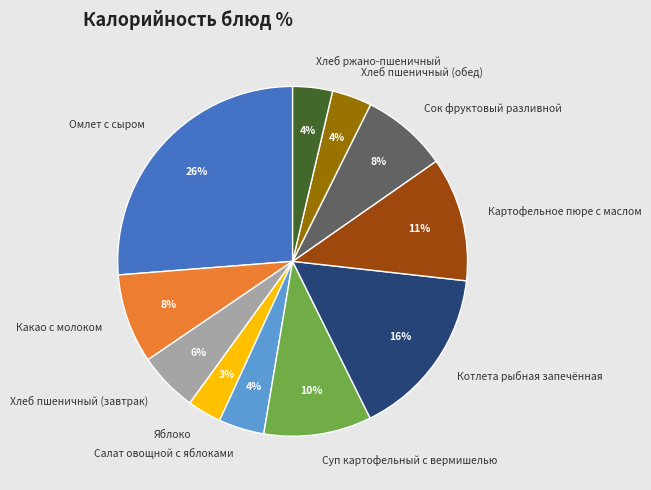

True or false: Хлеб пшеничный (обед) accounts for 13% of the total.

False